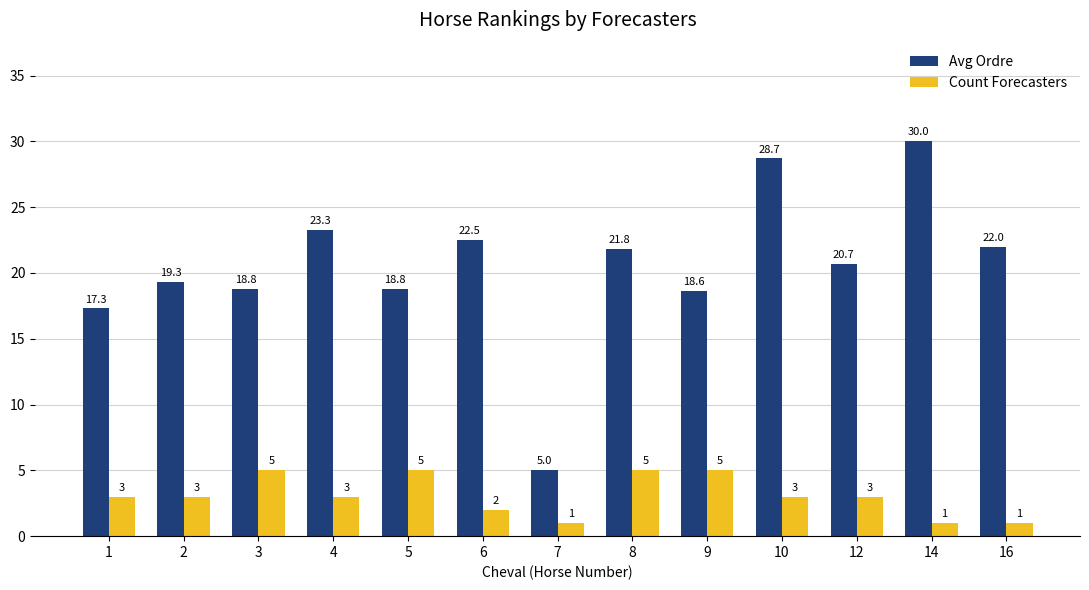

Is the value of Count Forecasters at 7 greater than the value of Avg Ordre at 16?

No